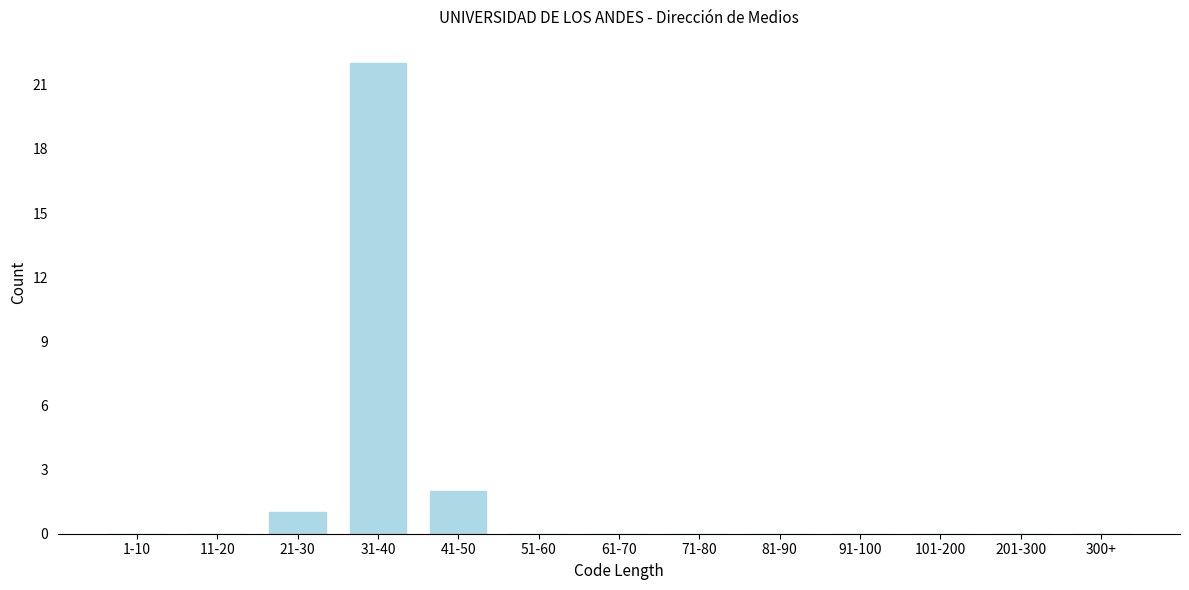

Reading left to right, what are all the values shown in this chart?

1-10=0	11-20=0	21-30=1	31-40=22	41-50=2	51-60=0	61-70=0	71-80=0	81-90=0	91-100=0	101-200=0	201-300=0	300+=0